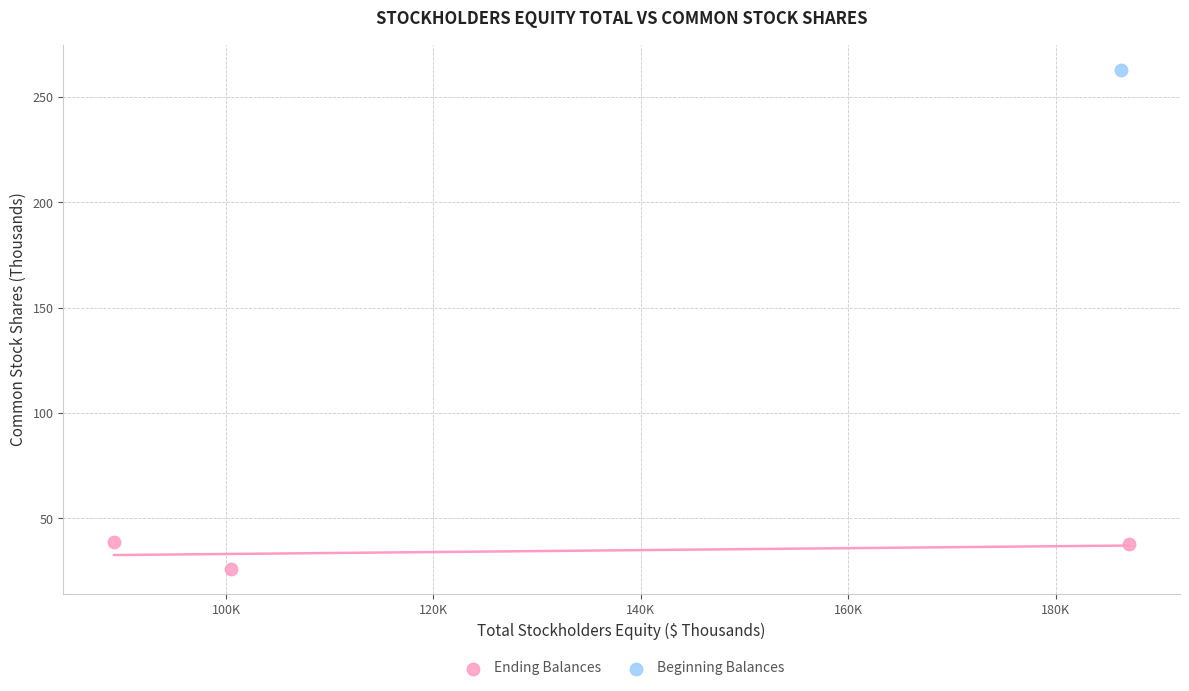

What are all the series names shown in the legend?

Ending Balances, Beginning Balances